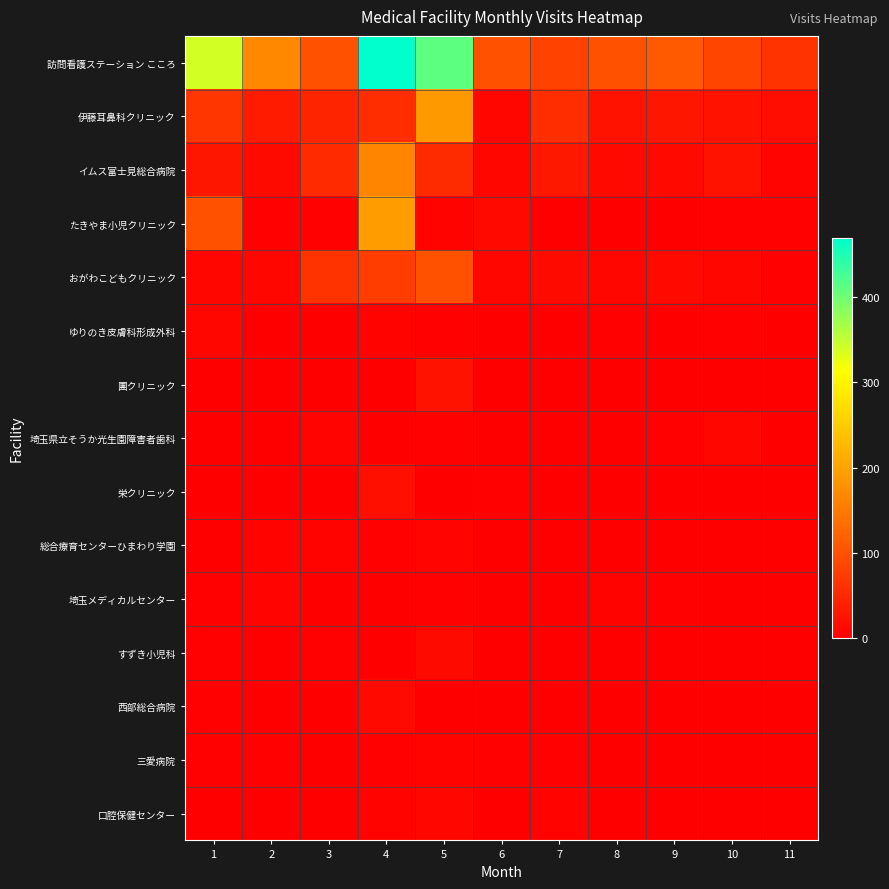

At which category does the chart reach its peak across all series?

4